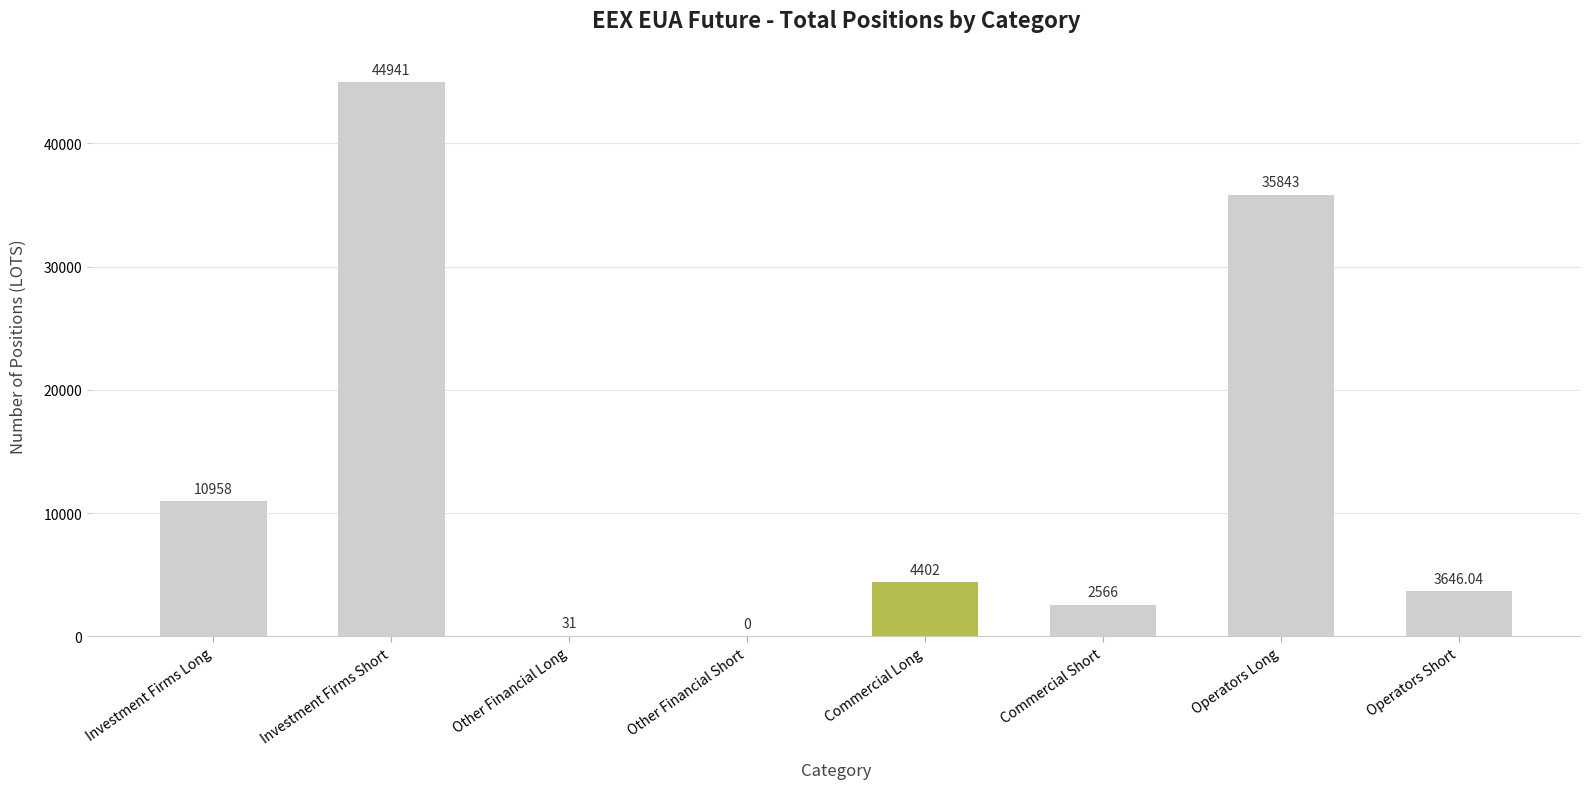

At which category does the chart reach its peak across all series?

Investment Firms Short